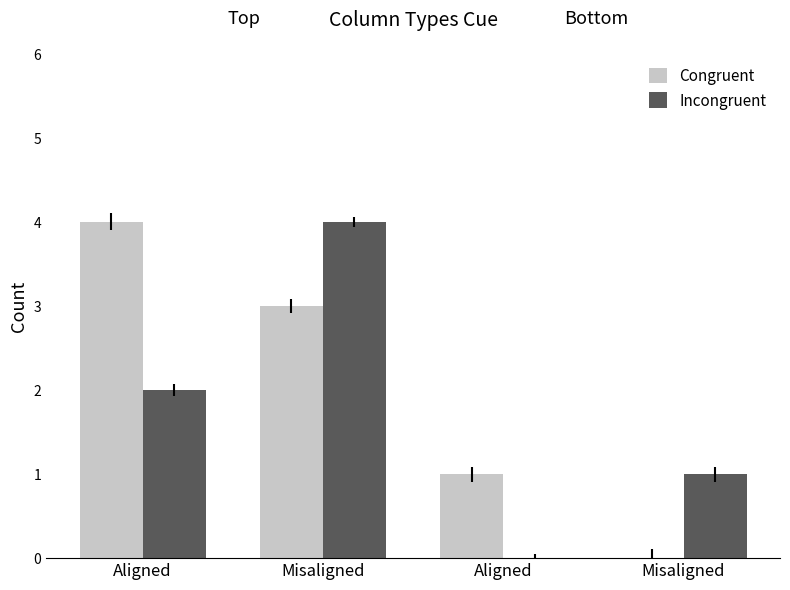

Are the bars horizontal?

No